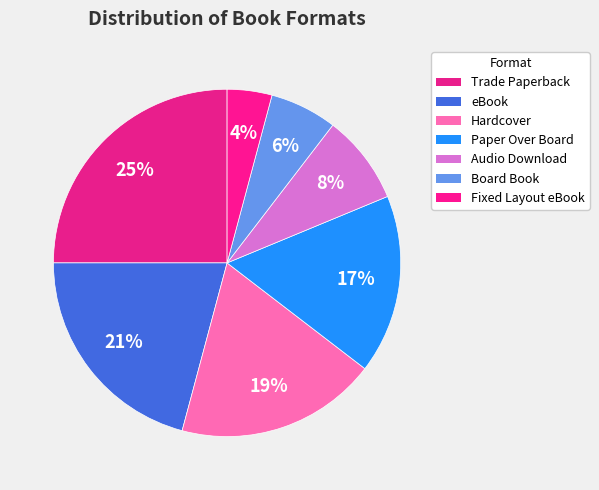

Which slice is the smallest?

Fixed Layout eBook